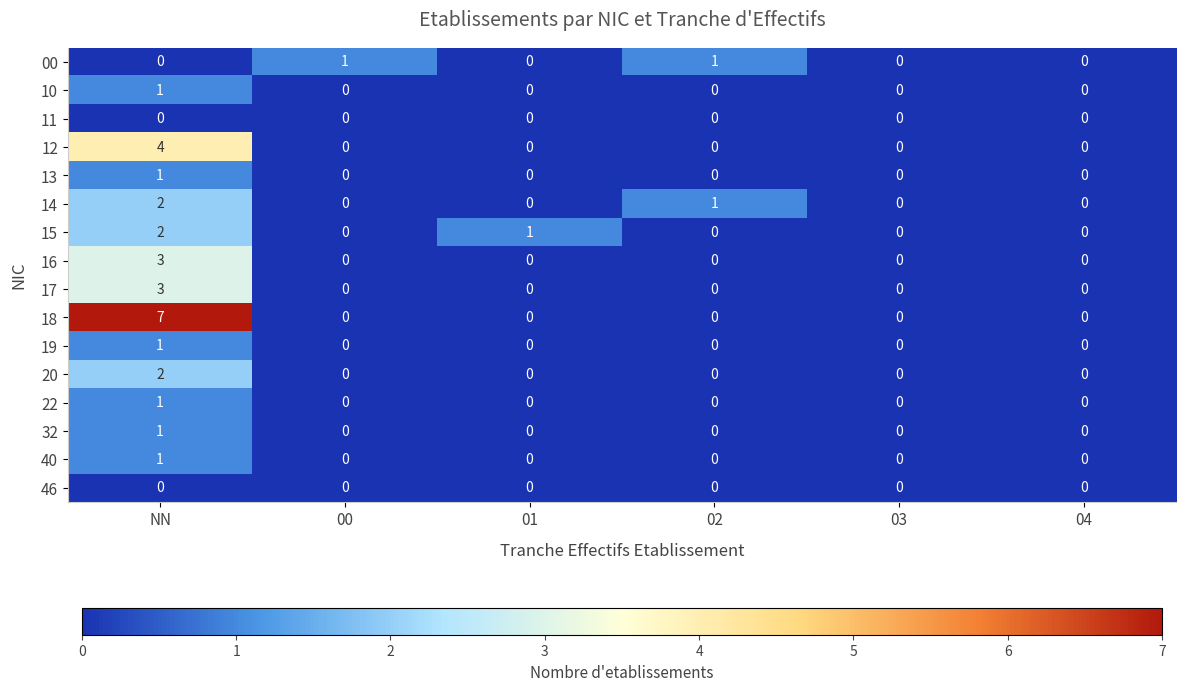

The 40 series shows 0 at 02. True or false?

True